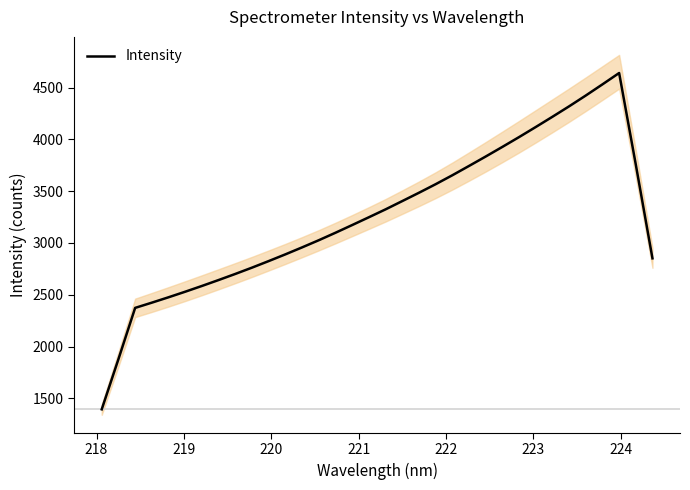

What is the lowest value of the Intensity series?

1393.7